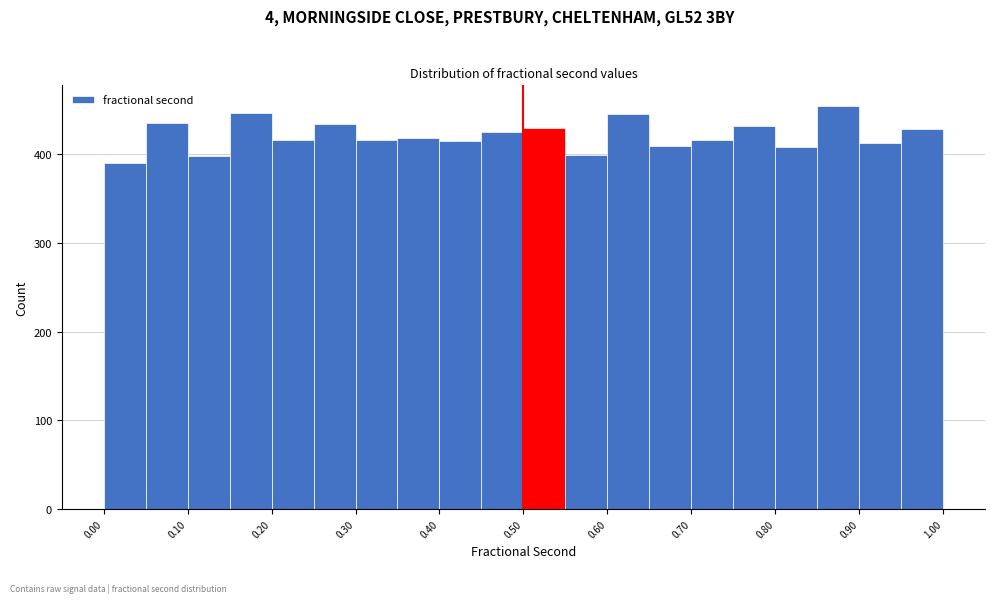

Reading left to right, list every bar in this chart as the range it spans on the x-axis followed by its height. The values are not printed on the chart, so give them approximately, as read against the axis.

0.00 to 0.05: 390
0.05 to 0.10: 440
0.10 to 0.15: 400
0.15 to 0.20: 450
0.20 to 0.25: 420
0.25 to 0.30: 430
0.30 to 0.35: 420
0.35 to 0.40: 420
0.40 to 0.45: 420
0.45 to 0.50: 430
0.50 to 0.55: 430
0.55 to 0.60: 400
0.60 to 0.65: 450
0.65 to 0.70: 410
0.70 to 0.75: 420
0.75 to 0.80: 430
0.80 to 0.85: 410
0.85 to 0.90: 460
0.90 to 0.95: 410
0.95 to 1.00: 430